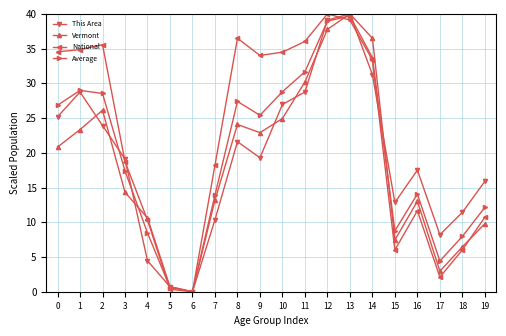

The value of This Area at 13 is 8.9. True or false?

False